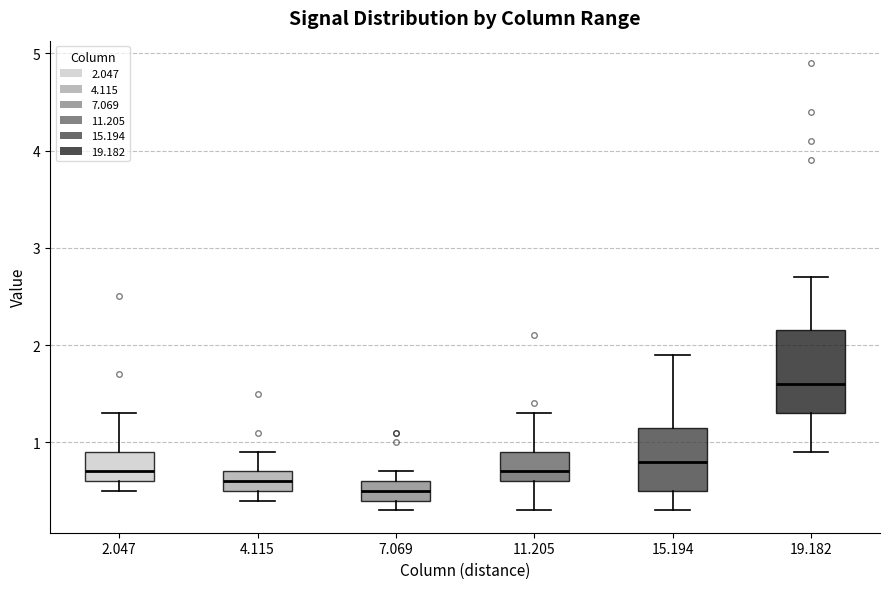

Reading left to right, read every box against the y-axis: the position of its median line, the range the box covers, and the ends of its whiskers. The values are not printed on the chart, so give them approximately, as read against the axis.

2.047: median 0.7, box 0.6 to 0.9, whiskers 0.5 to 1.3
4.115: median 0.6, box 0.5 to 0.7, whiskers 0.4 to 0.9
7.069: median 0.5, box 0.4 to 0.6, whiskers 0.3 to 0.7
11.205: median 0.7, box 0.6 to 0.9, whiskers 0.3 to 1.3
15.194: median 0.8, box 0.5 to 1.2, whiskers 0.3 to 1.9
19.182: median 1.6, box 1.3 to 2.2, whiskers 0.9 to 2.7